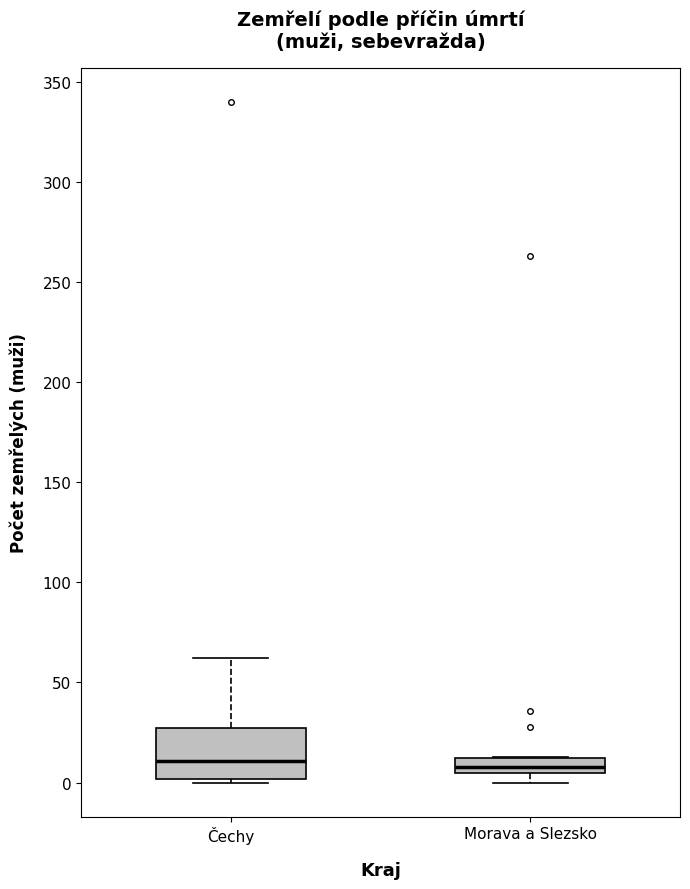

Where is the lower edge of the box for Morava a Slezsko on the y-axis? The values are not printed on the chart, so give them approximately, as read against the axis.

5